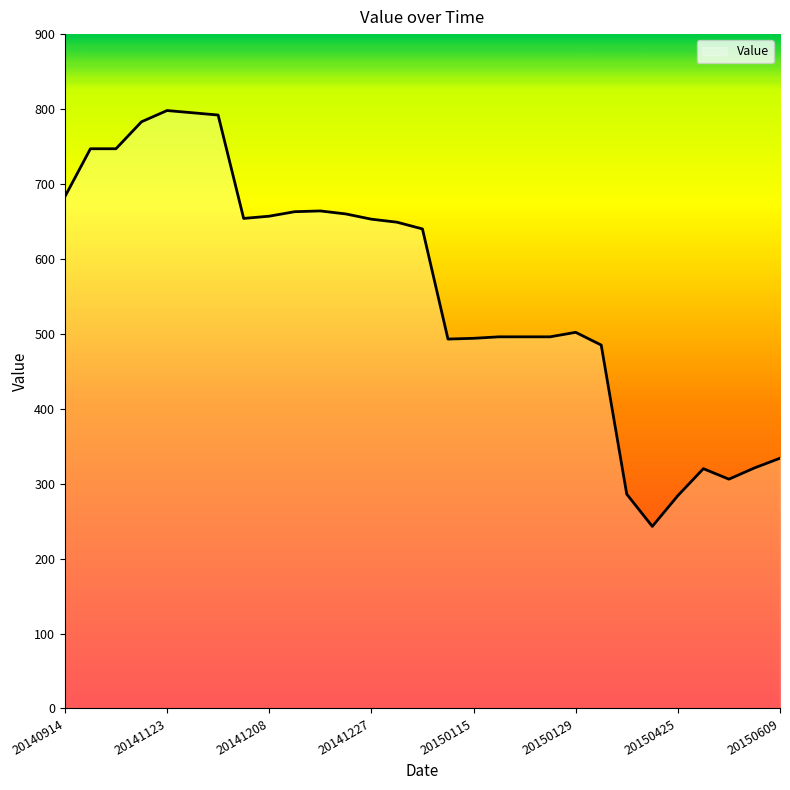

What is the difference between the maximum and minimum values?

555